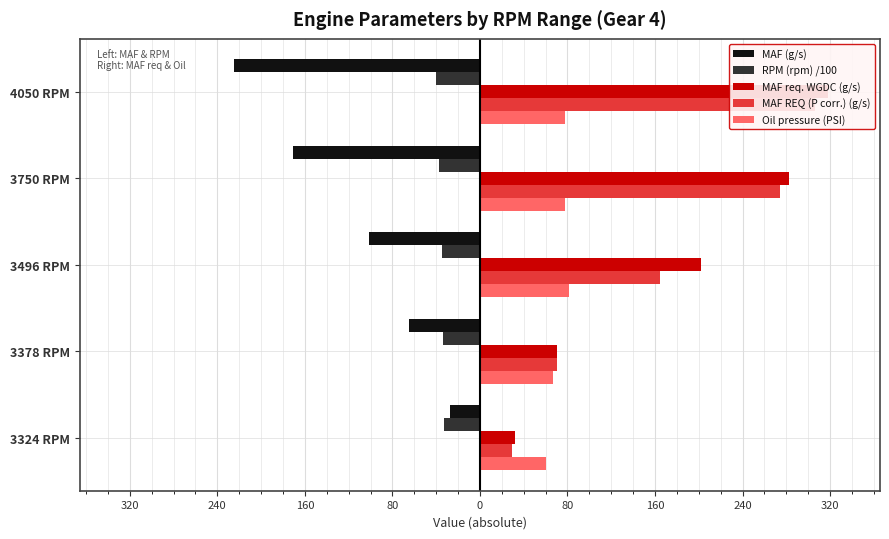

Which series has the largest total across all categories?

MAF req. WGDC (g/s)